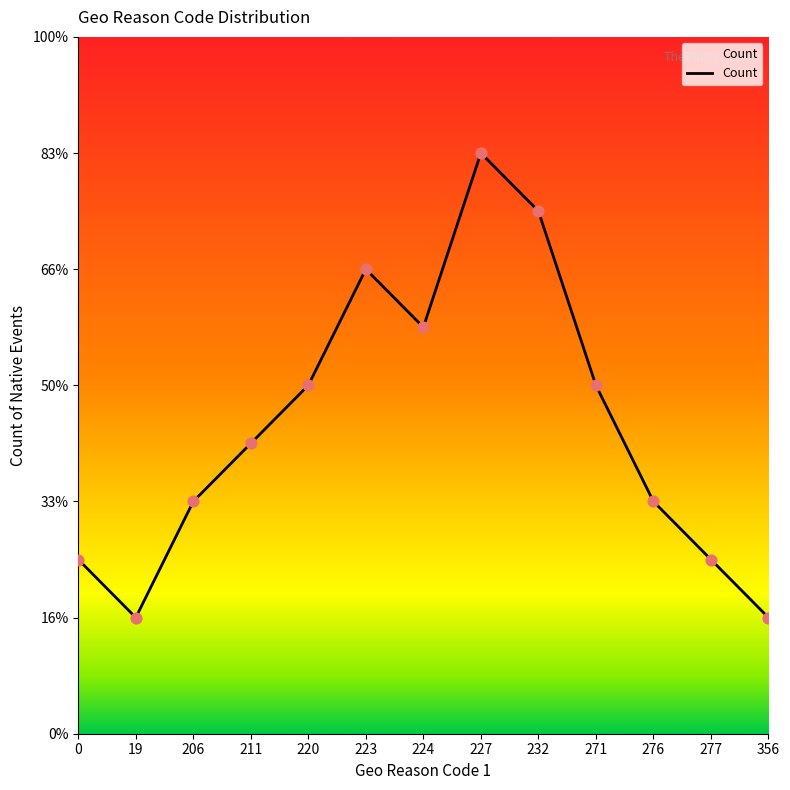

Which has a higher value, 206 or 224?

224